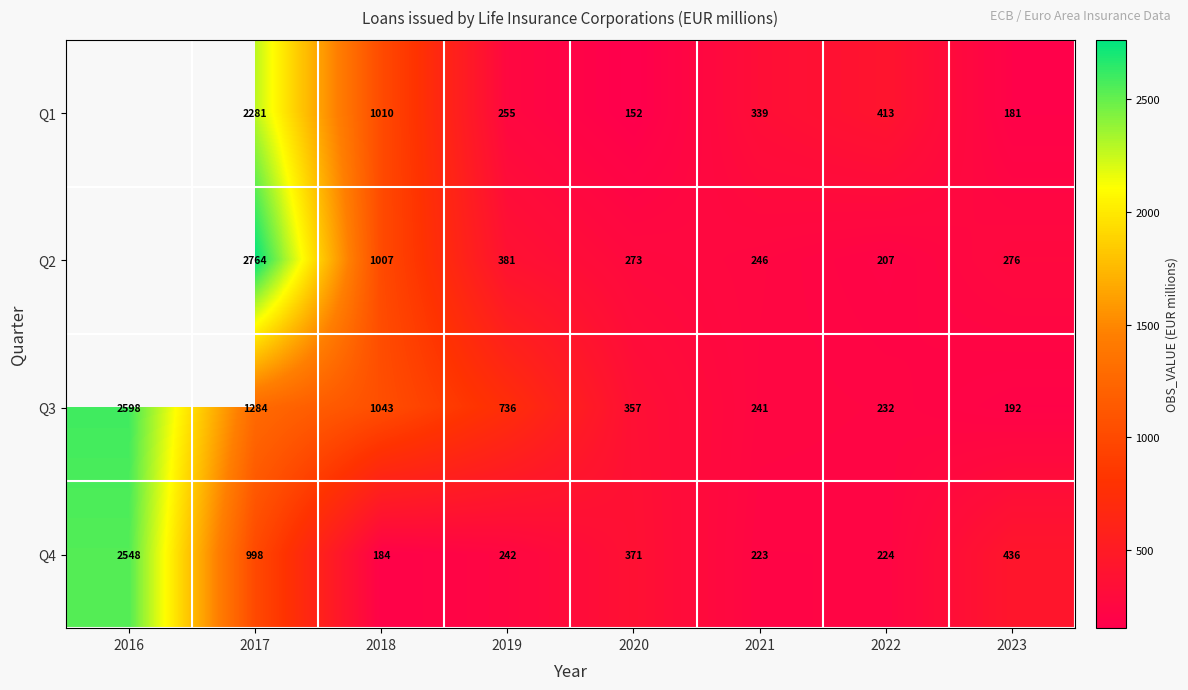

Read the Q3 value at 2019.

736